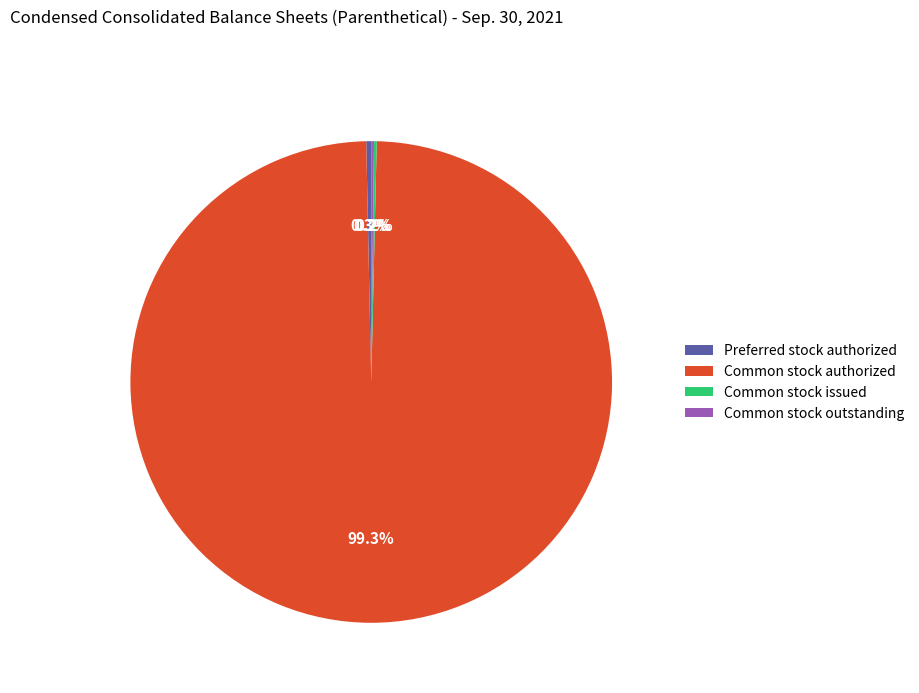

Is it true that Preferred stock authorized is 6% of the pie?

False